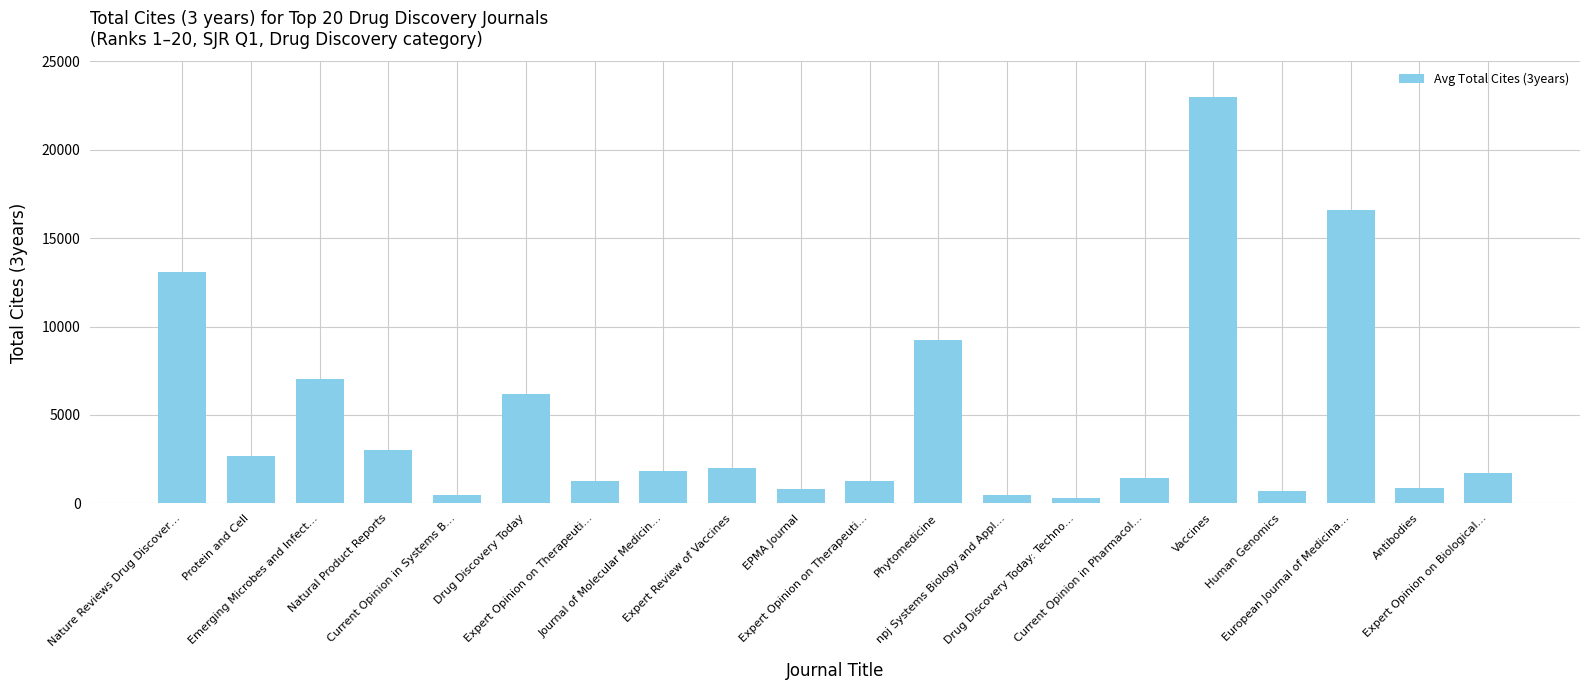

Does the chart contain any negative values?

No